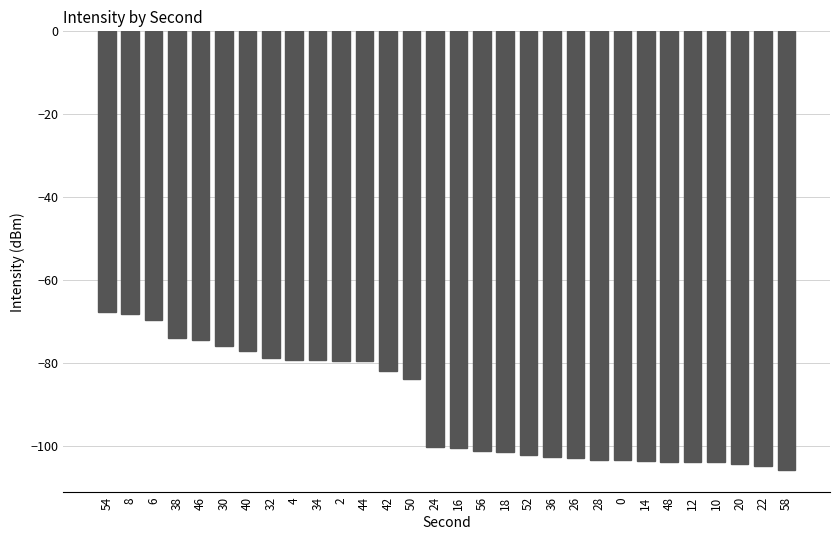

True or false: the data shows -103.4 at 0.

True